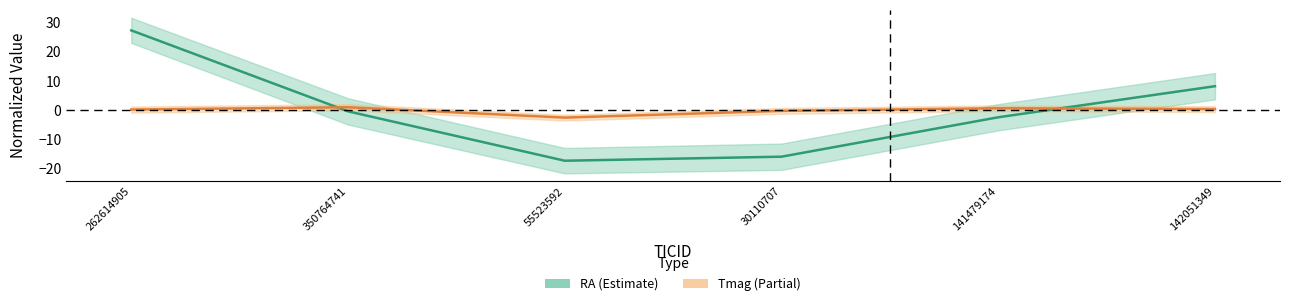

List the labels in order of Tmag (Partial) value, smallest first.

55523592, 30110707, 262614905, 142051349, 141479174, 350764741